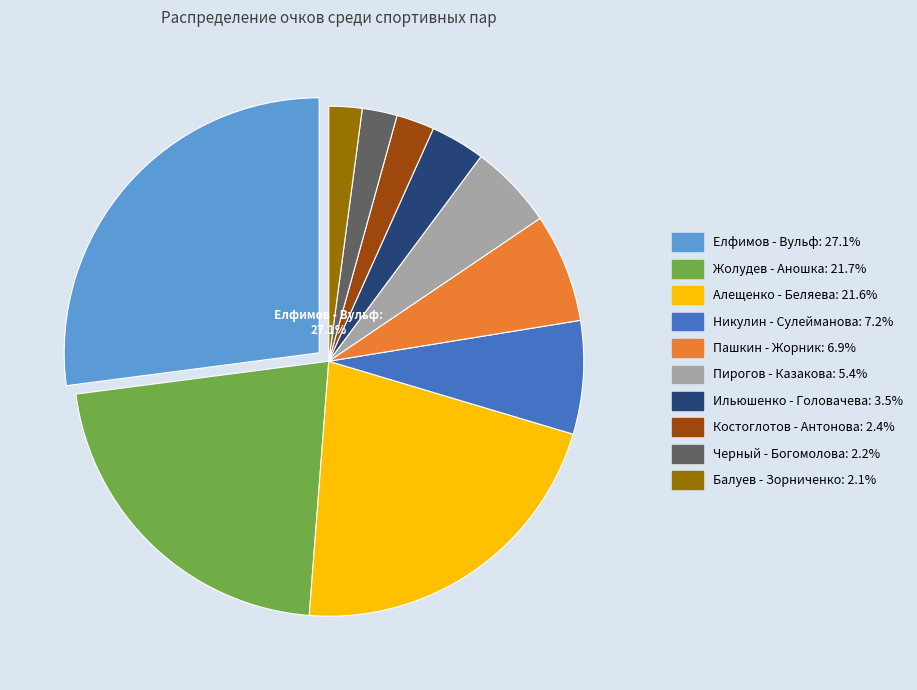

To the nearest percent, what is the average slice percentage?

10%